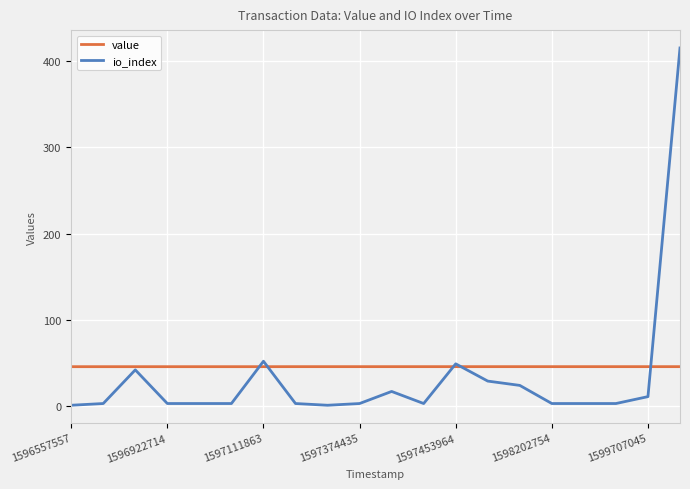

What is the lowest value of the value series?

45.7